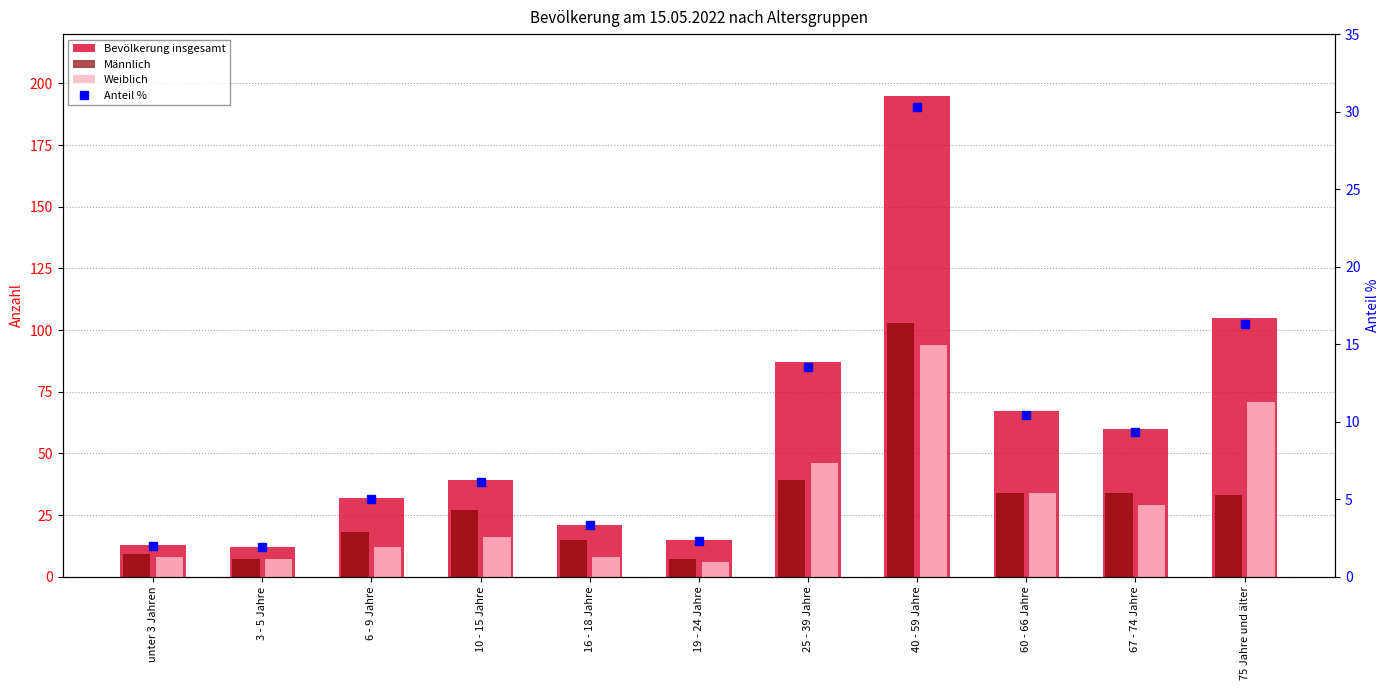

Reading left to right, extract all data points from this chart.

Bevölkerung insgesamt: 13.0	12.0	32.0	39.0	21.0	15.0	87.0	195.0	67.0	60.0	105.0
Männlich: 9.0	7.0	18.0	27.0	15.0	7.0	39.0	103.0	34.0	34.0	33.0
Weiblich: 8.0	7.0	12.0	16.0	8.0	6.0	46.0	94.0	34.0	29.0	71.0
Anteil %: 2.0	1.9	5.0	6.1	3.3	2.3	13.5	30.3	10.4	9.3	16.3